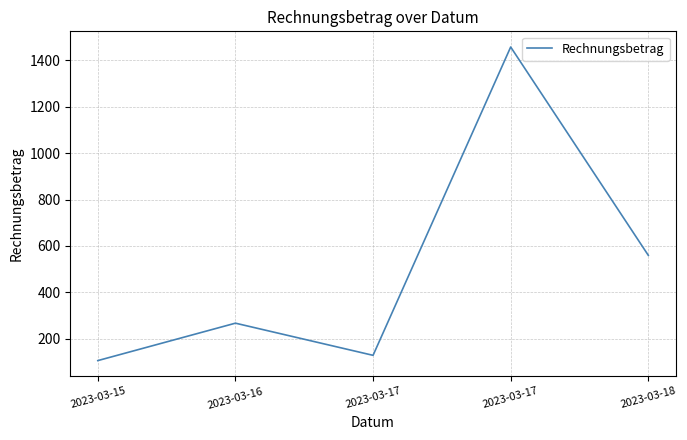

What is the difference between the second highest and second lowest values?

431.1